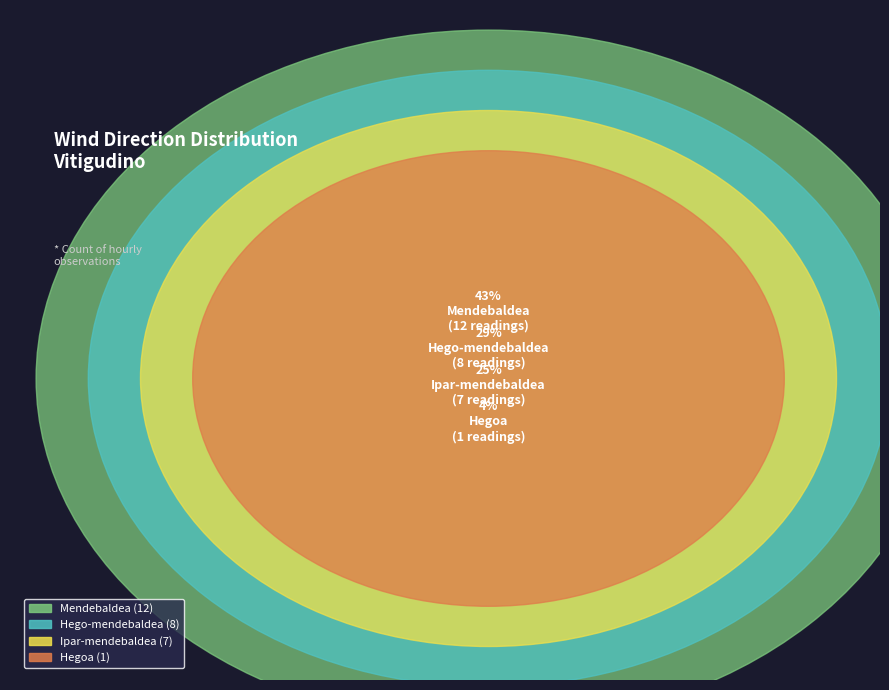

Rank the categories by value from lowest to highest.

Hegoa, Ipar-mendebaldea, Hego-mendebaldea, Mendebaldea